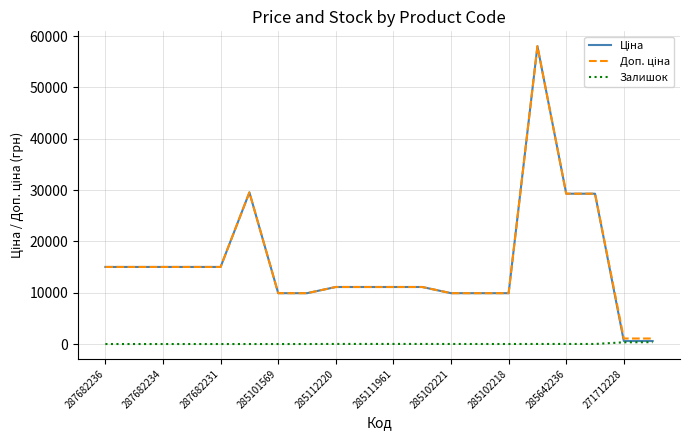

How many lines are shown in the chart?

3